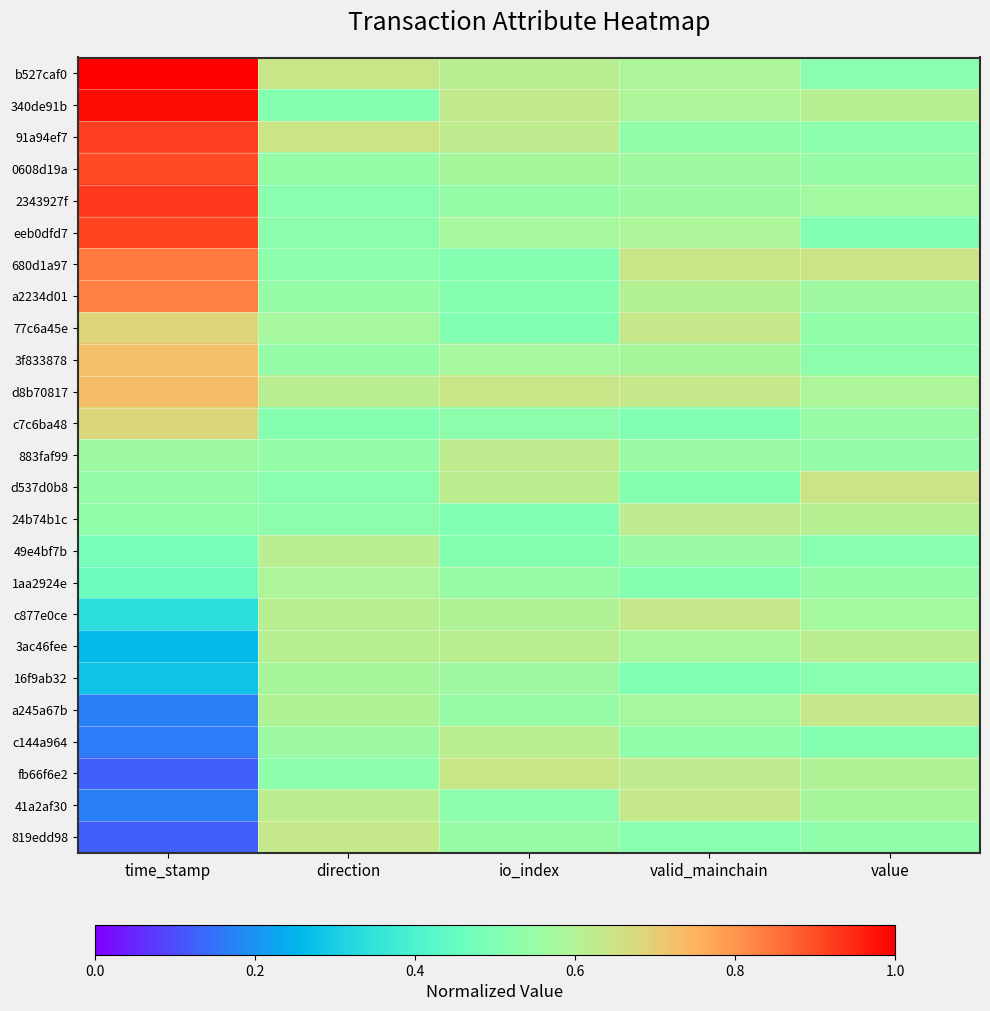

What is the difference between the highest and lowest values at value?

0.1